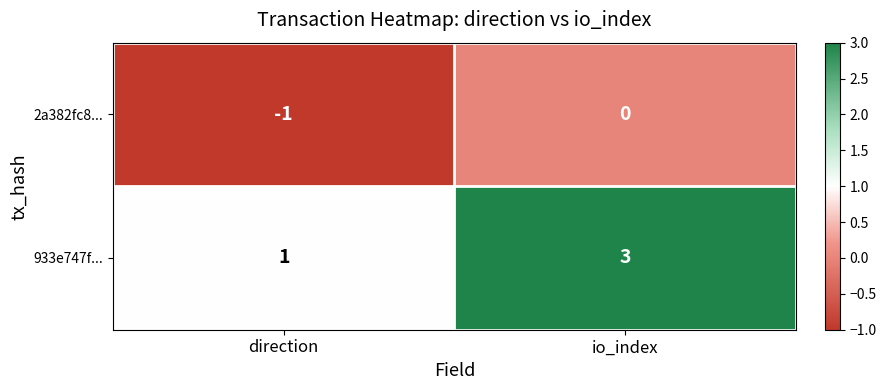

Rank the series at io_index from lowest to highest value.

2a382fc8..., 933e747f...